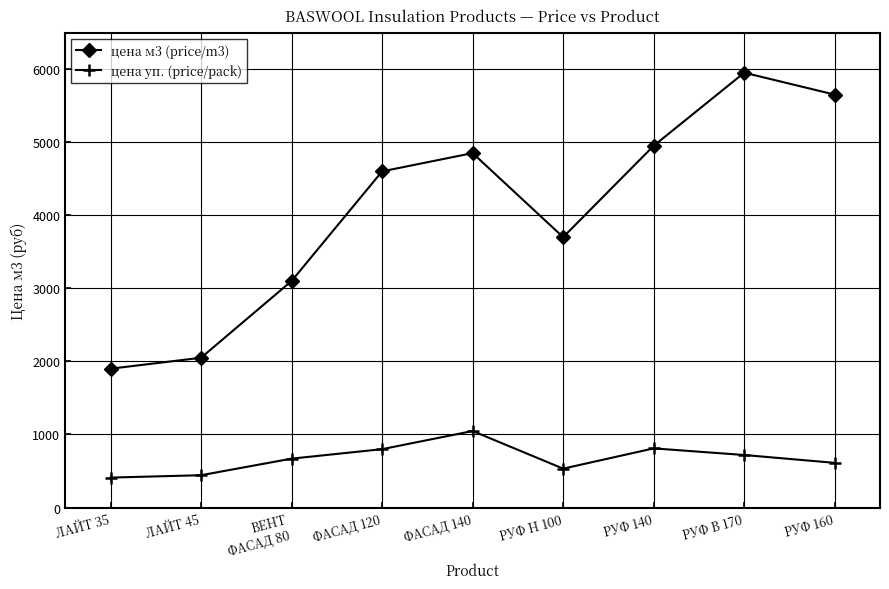

What is the label of the 3rd point from the left?

ВЕНТ
ФАСАД 80